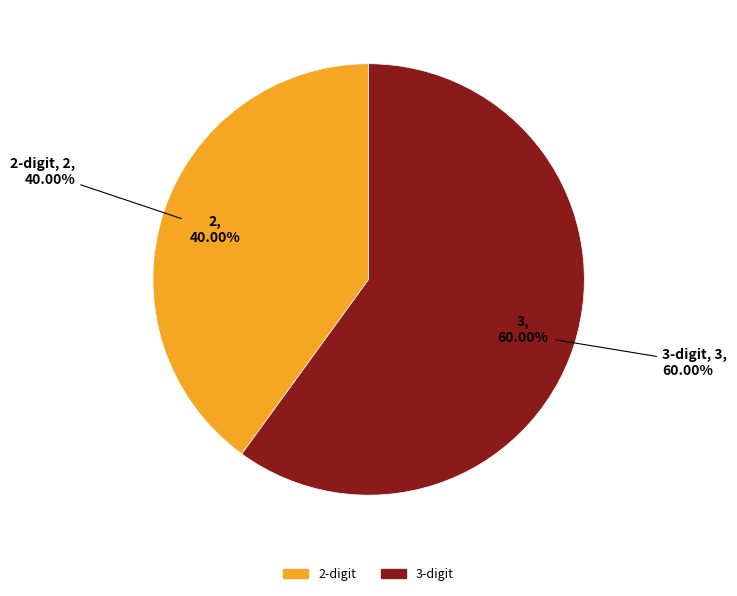

What percentage is NOT represented by 3-digit?

40.0%